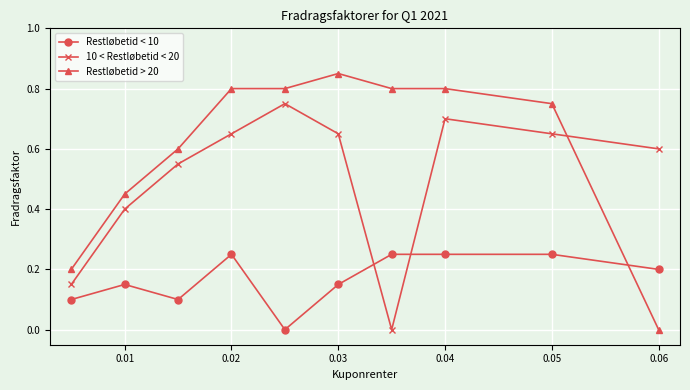

Count the 10 < Restløbetid < 20 values in the range 0 to 1.

10